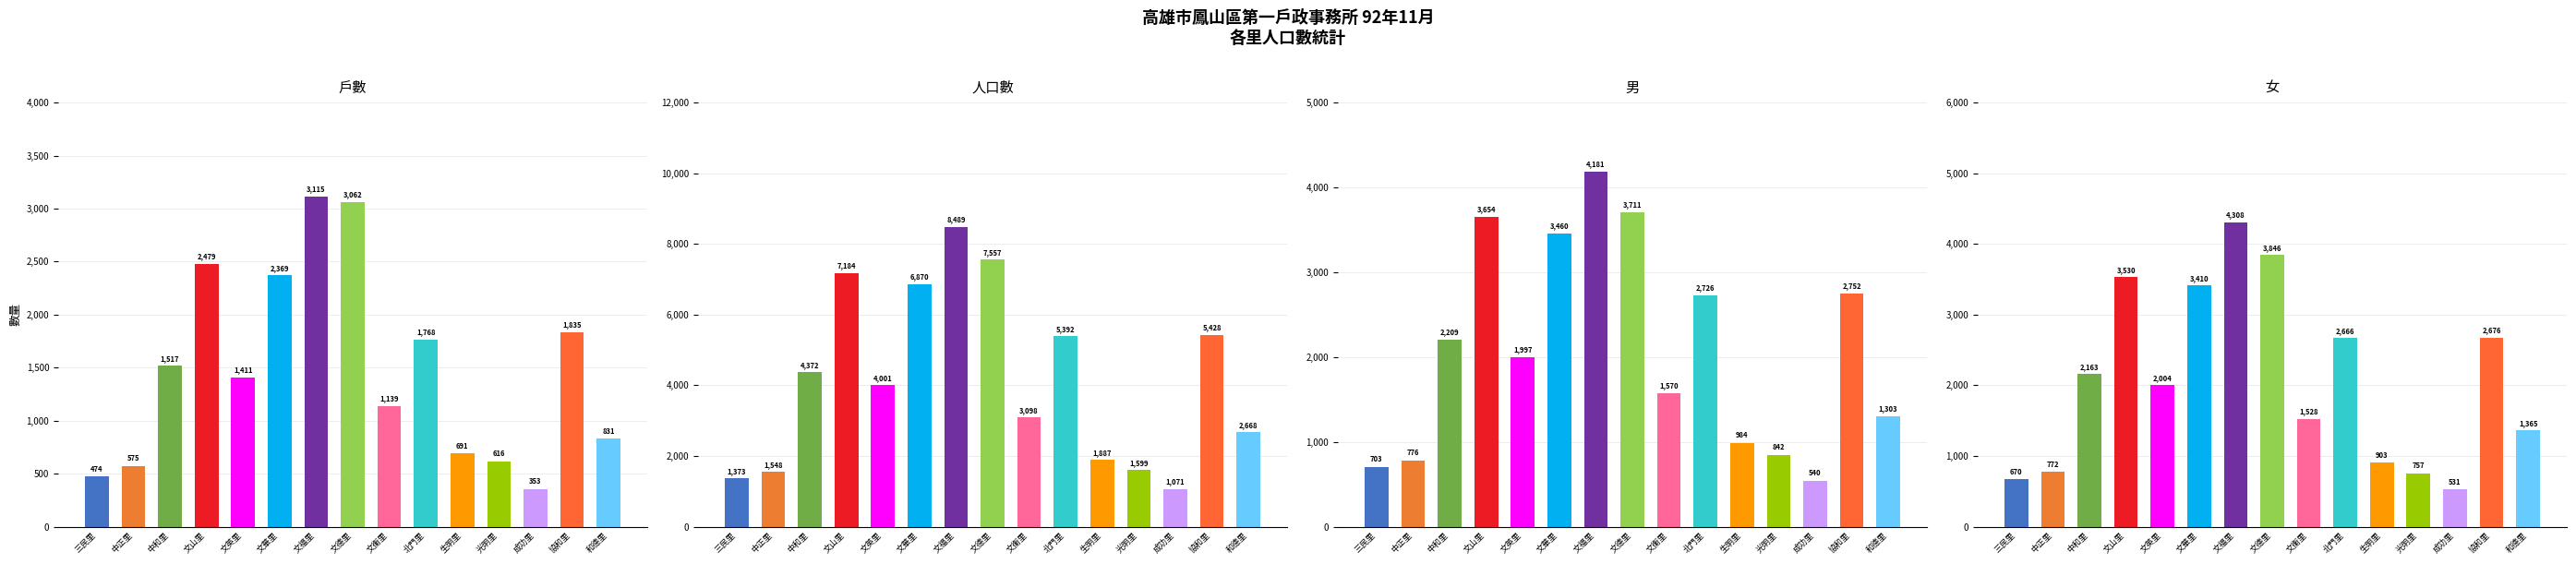

What value does the 戶數 series have at 和德里, to the nearest 10?

830